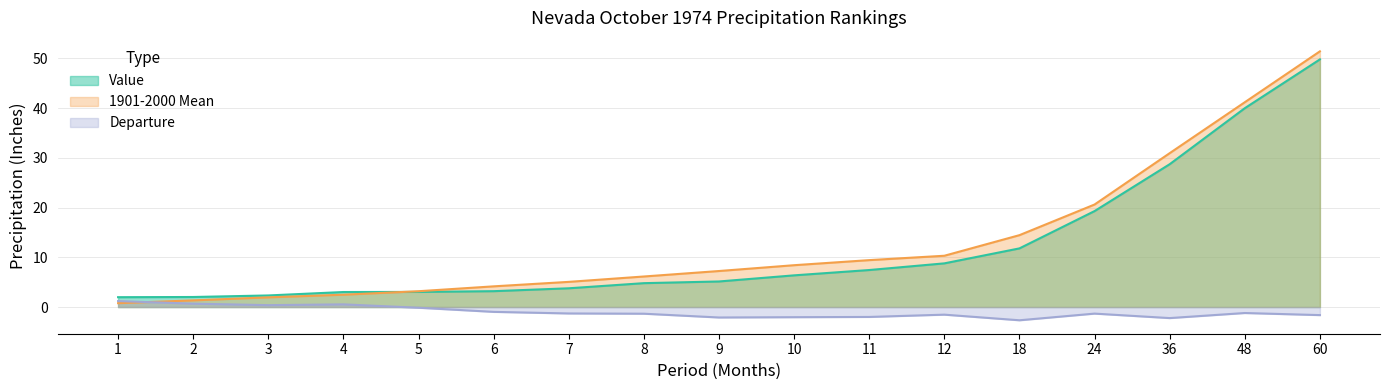

The value of Departure at 8 is -1.3. True or false?

True